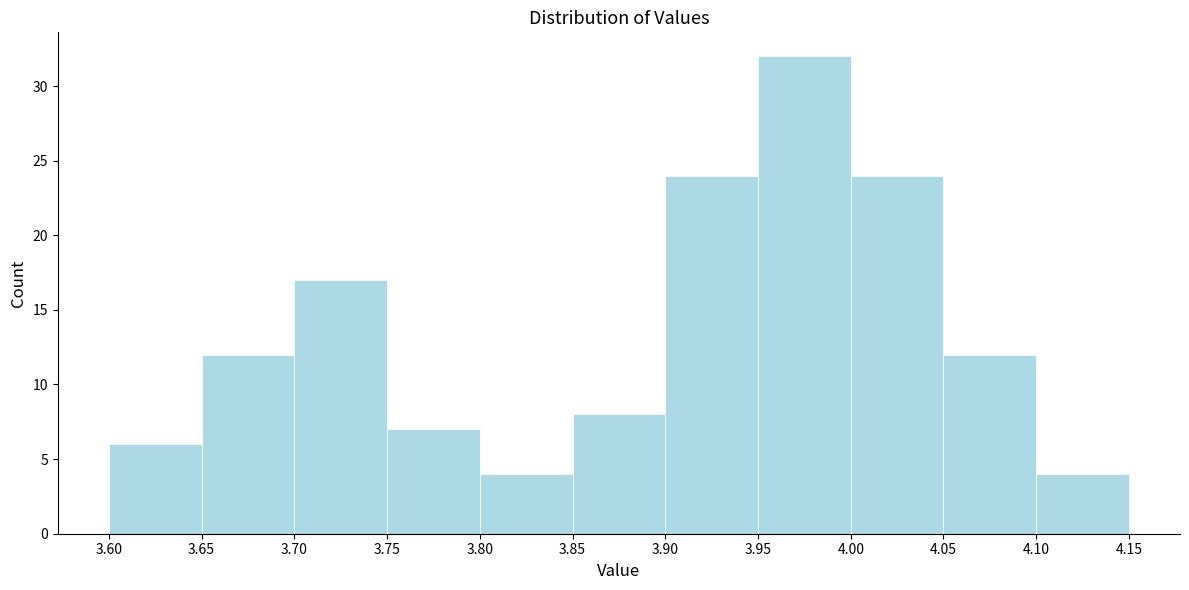

Reading left to right, transcribe this chart: for each bar, give the range it covers on the x-axis and its height. The values are not printed on the chart, so give them approximately, as read against the axis.

3.60 to 3.65: 6
3.65 to 3.70: 12
3.70 to 3.75: 17
3.75 to 3.80: 7
3.80 to 3.85: 4
3.85 to 3.90: 8
3.90 to 3.95: 24
3.95 to 4.00: 32
4.00 to 4.05: 24
4.05 to 4.10: 12
4.10 to 4.15: 4